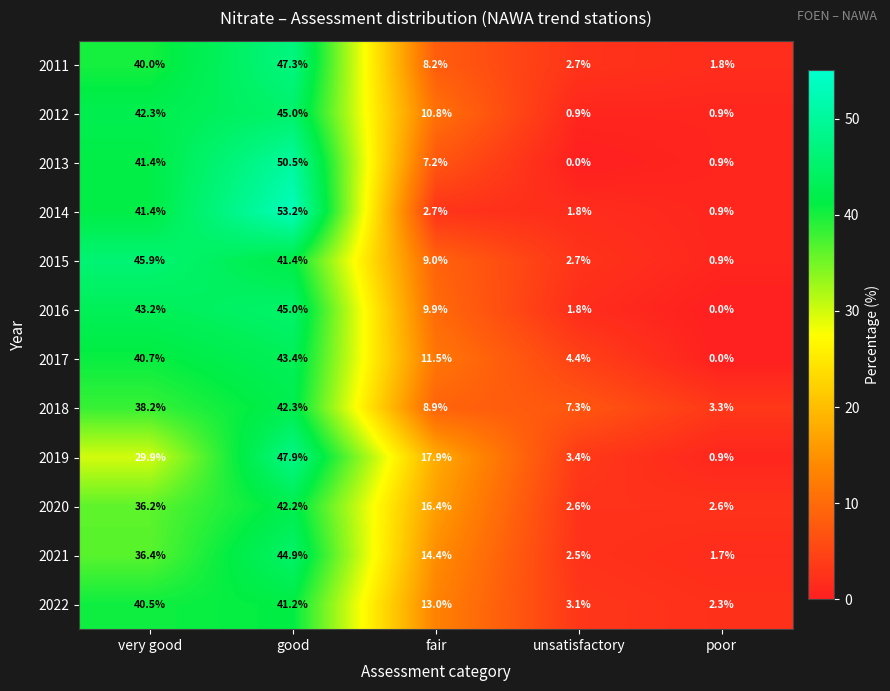

What is the sum of the 2015 values at fair and good?

50.4